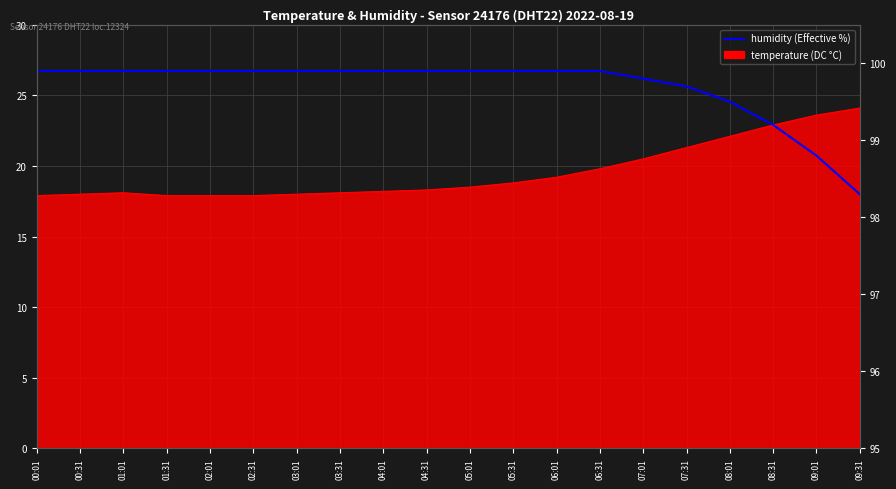

What is the value of the 19th point from the left?

20.7